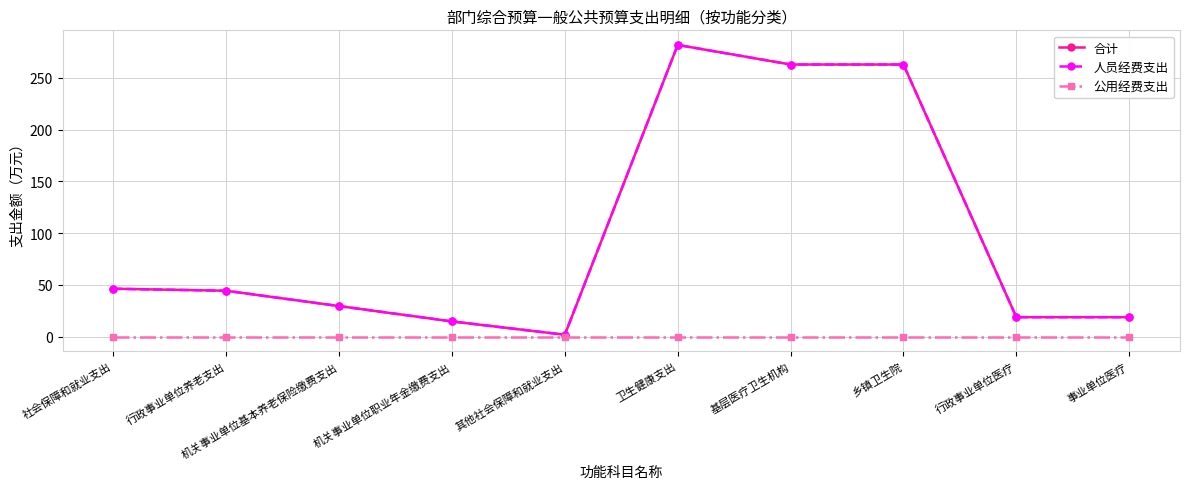

Rank the series by their maximum value, from lowest to highest.

公用经费支出, 合计, 人员经费支出